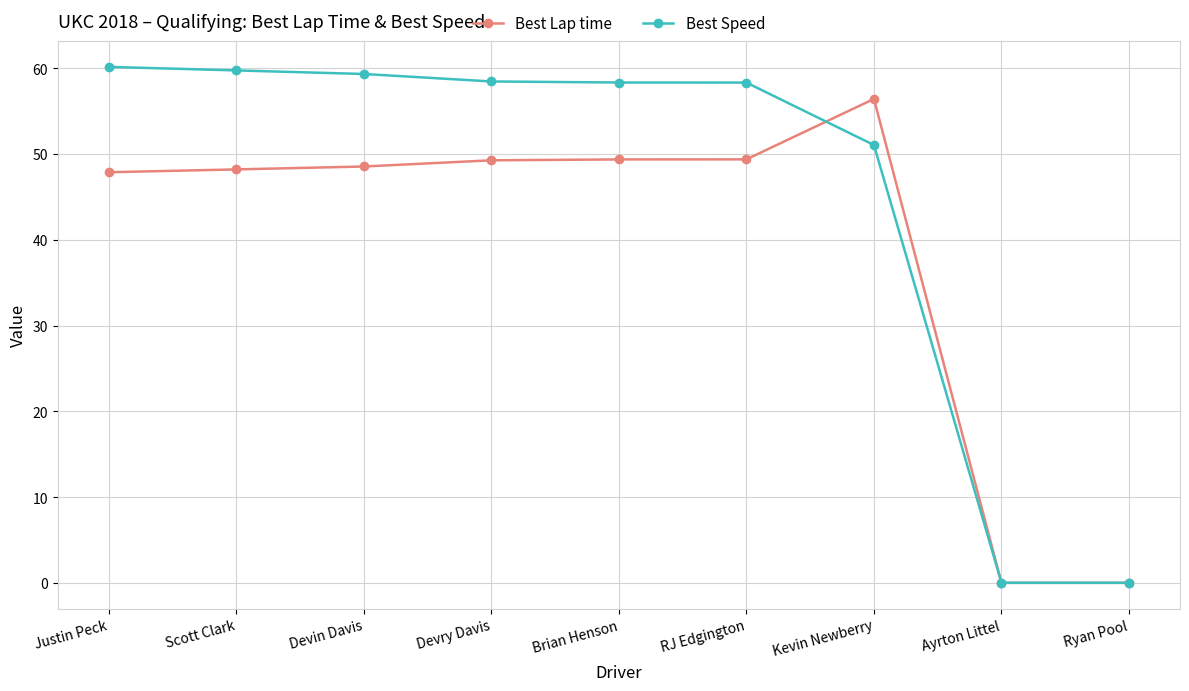

What is the total value across all series at Devry Davis?

107.7